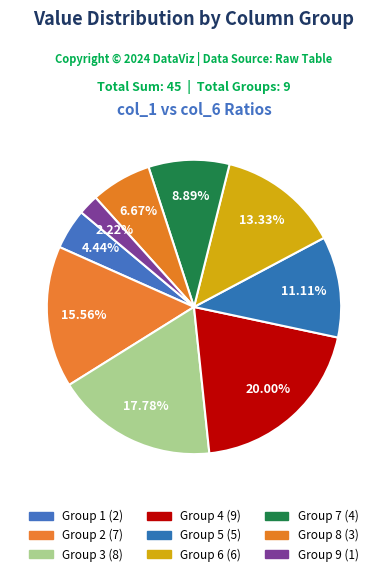

Which slice is the largest?

4